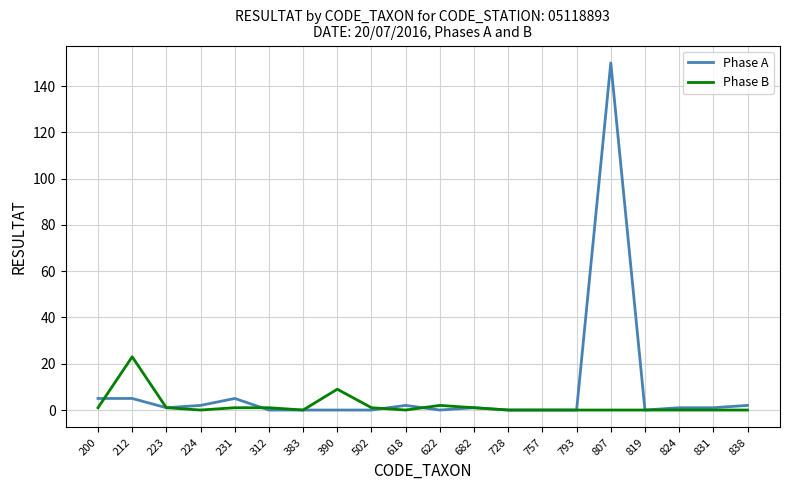

Reading left to right, list all the values displayed in this chart.

Phase A: 200=5	212=5	223=1	224=2	231=5	312=0	383=0	390=0	502=0	618=2	622=0	682=1	728=0	757=0	793=0	807=150	819=0	824=1	831=1	838=2
Phase B: 200=1	212=23	223=1	224=0	231=1	312=1	383=0	390=9	502=1	618=0	622=2	682=1	728=0	757=0	793=0	807=0	819=0	824=0	831=0	838=0